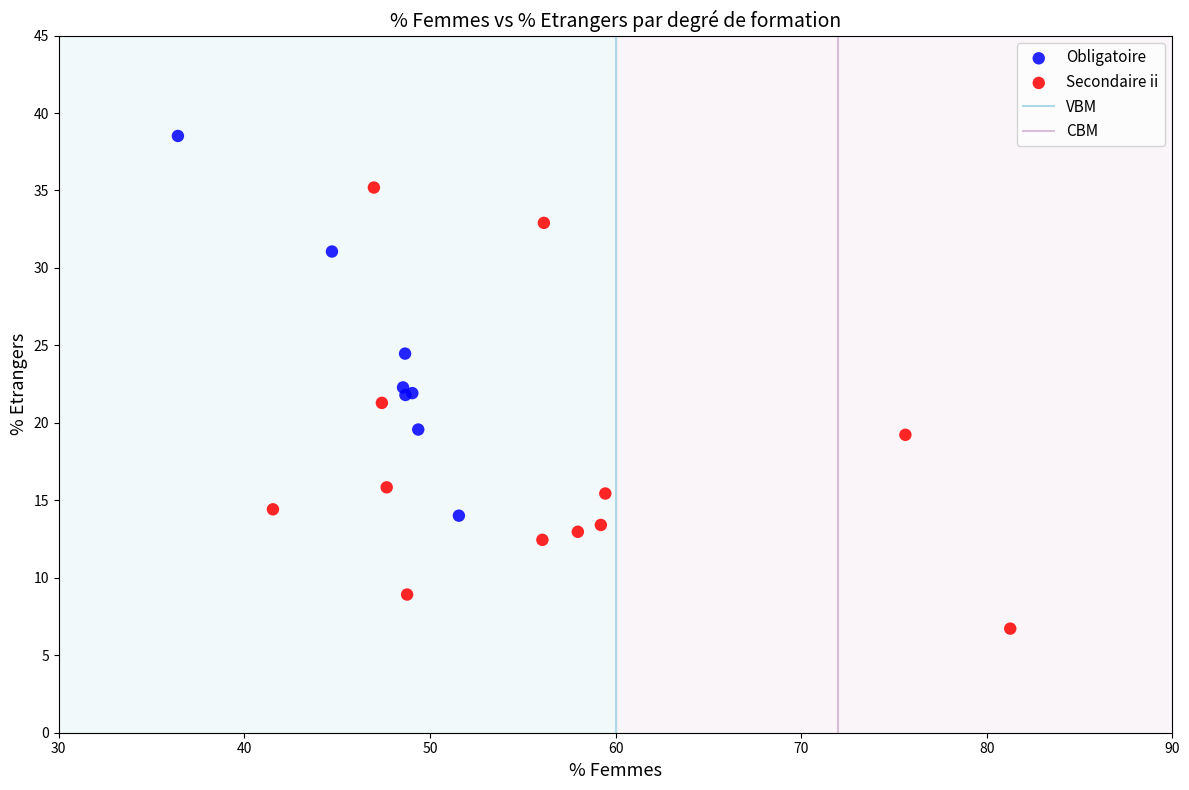

Which series reaches the maximum Y coordinate?

Obligatoire